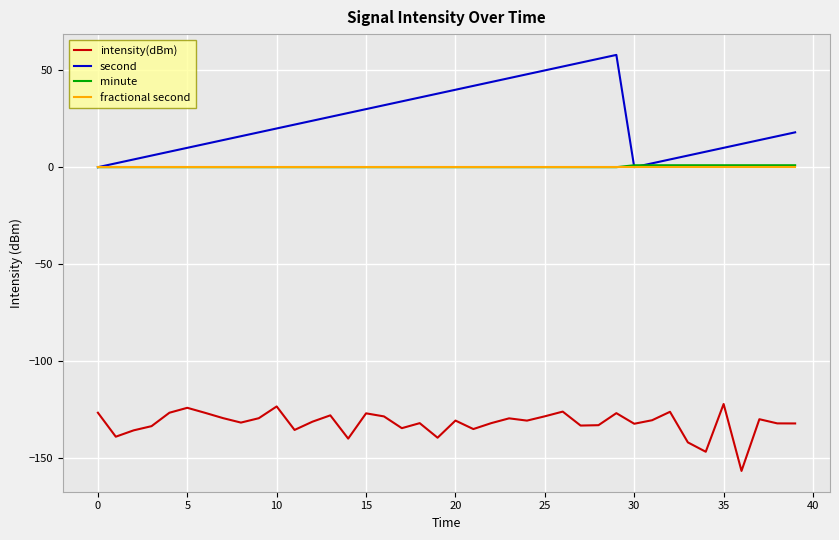

What are all the series names shown in the legend?

intensity(dBm), second, minute, fractional second